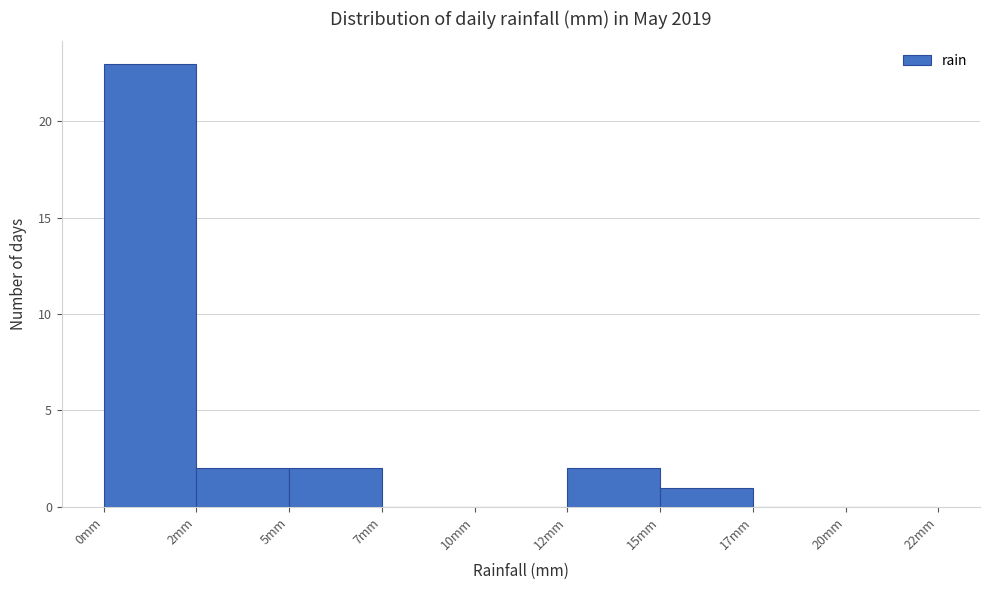

Reading right to left, transcribe all the data shown in this chart.

20mm=0	17mm=0	15mm=1	12mm=2	10mm=0	7mm=0	5mm=2	2mm=2	0mm=23